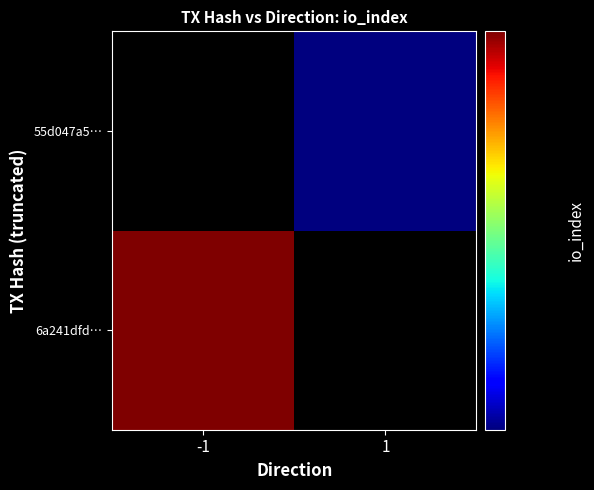

Which has a higher value, 1 or -1?

-1